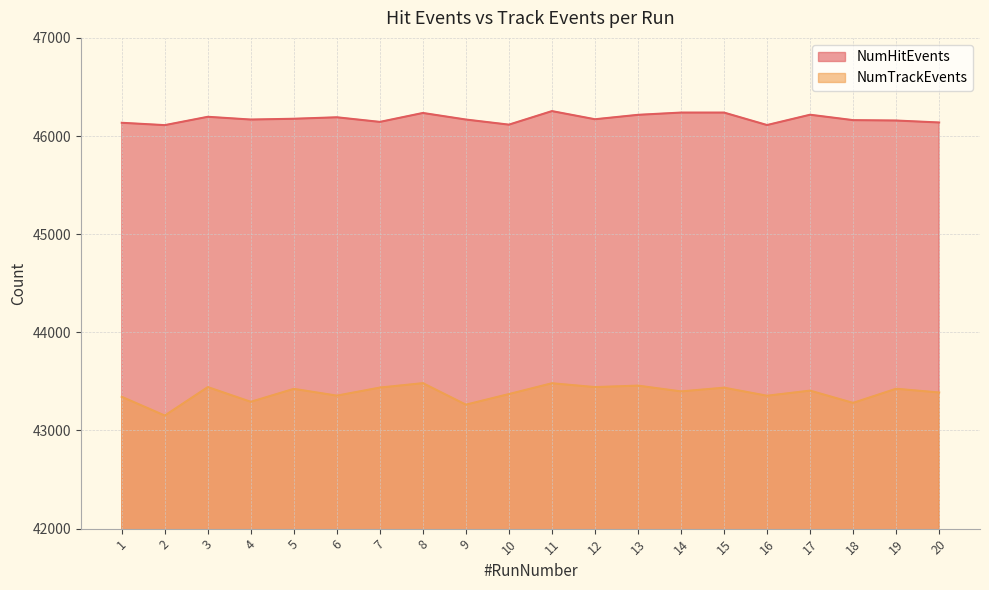

What is the spread (max minus min) of values at 14?

2841